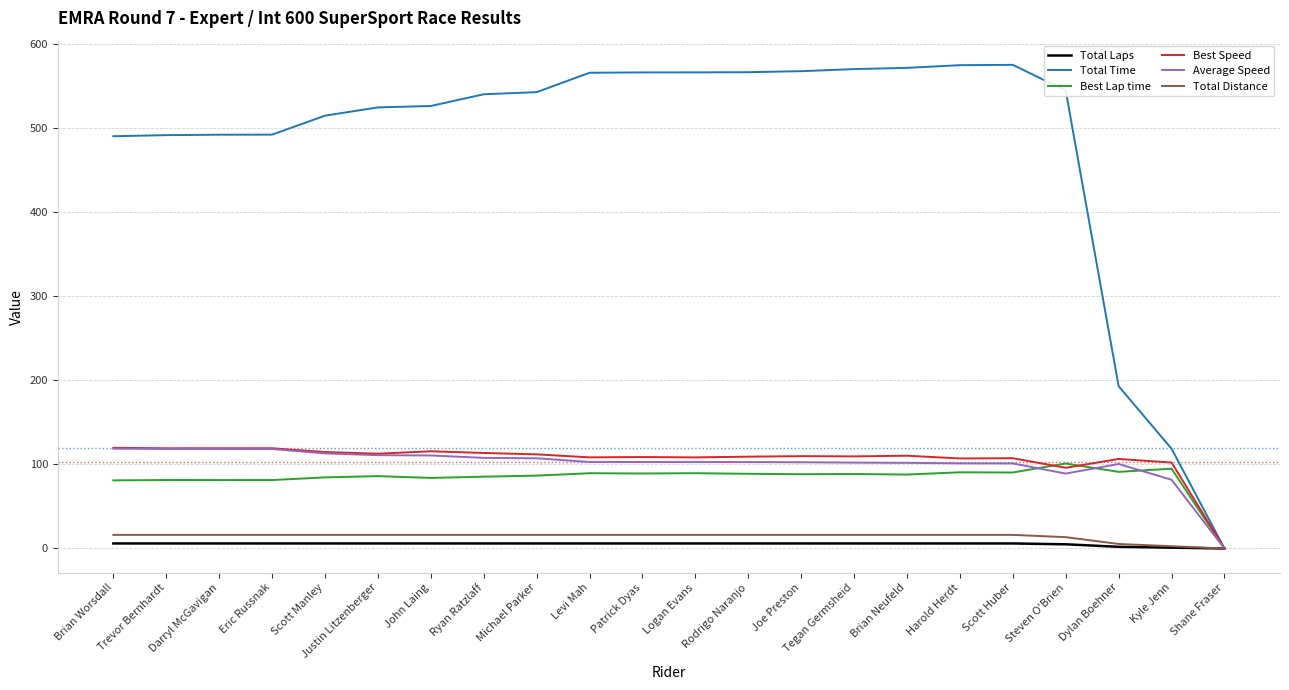

What is the difference between the maximum and minimum values in the Total Time series?

575.7